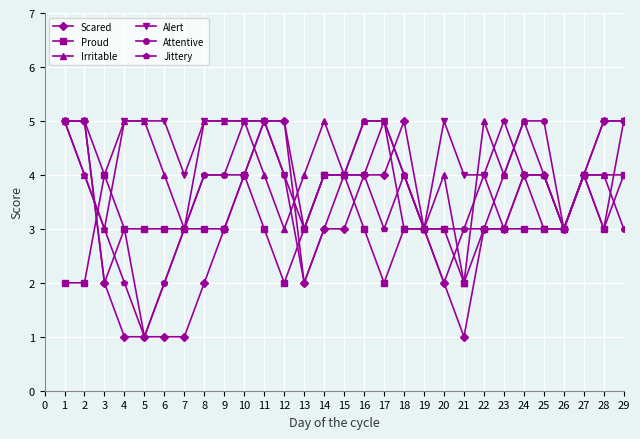

What is the total value across all series at 2?

25